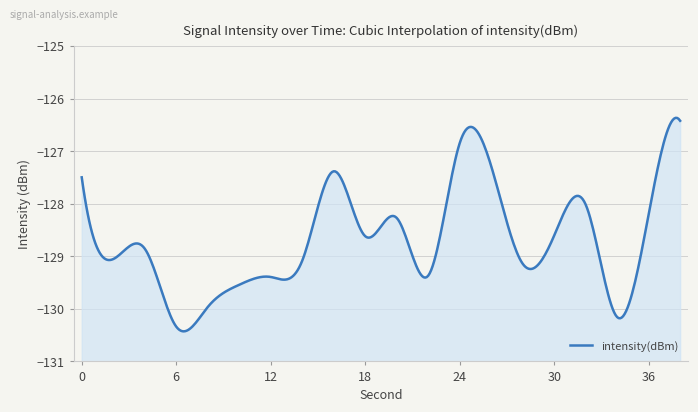

What is the change in value from 18 to 28?

-0.5